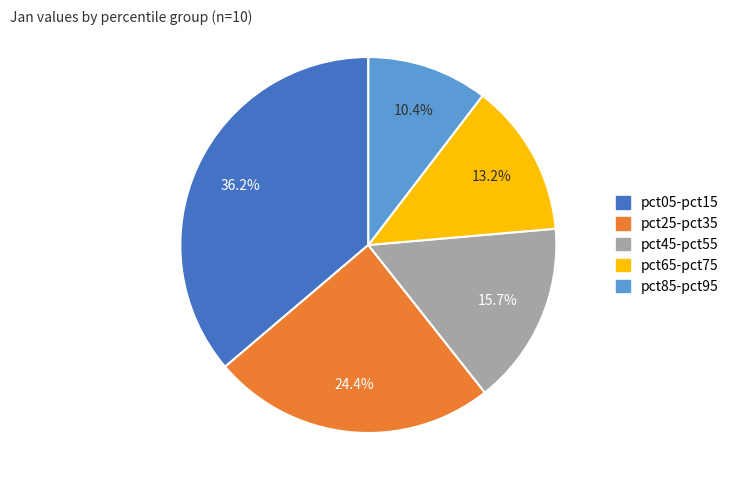

Is there any slice that represents more than half of the pie?

No